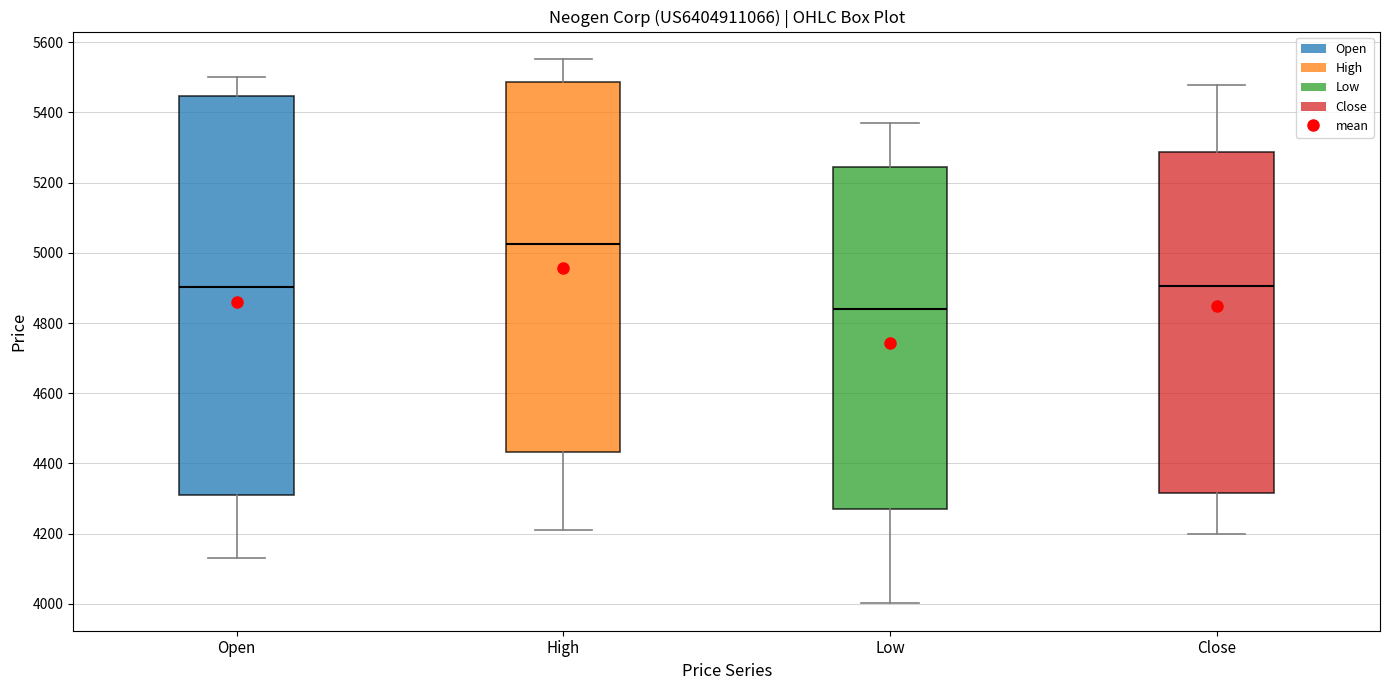

Comparing the boxes themselves (not the whiskers), which one is the tallest?

Open